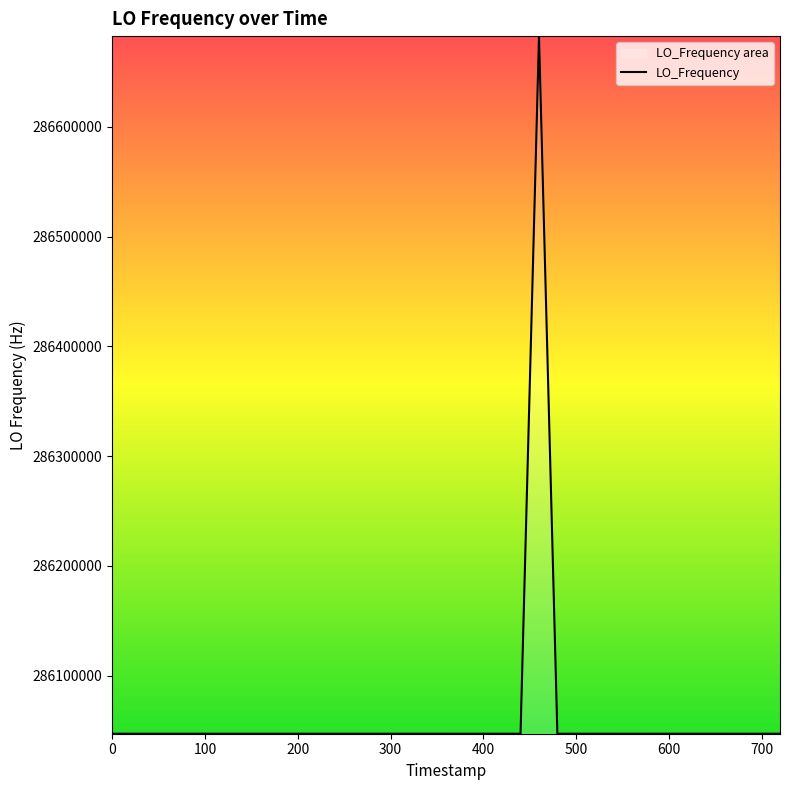

What is the sum of all values?

11442515634.8